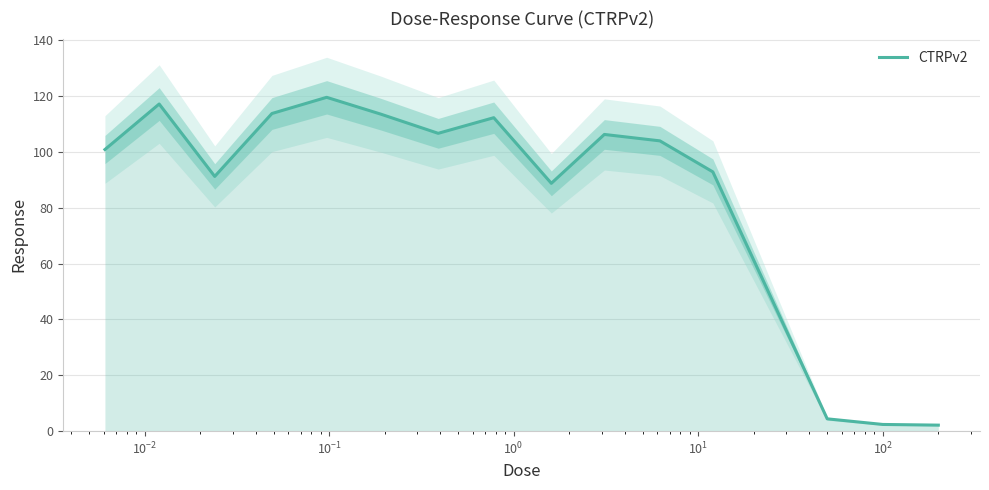

True or false: the data shows 194.8 at $\mathdefault{10^{0}}$.

False